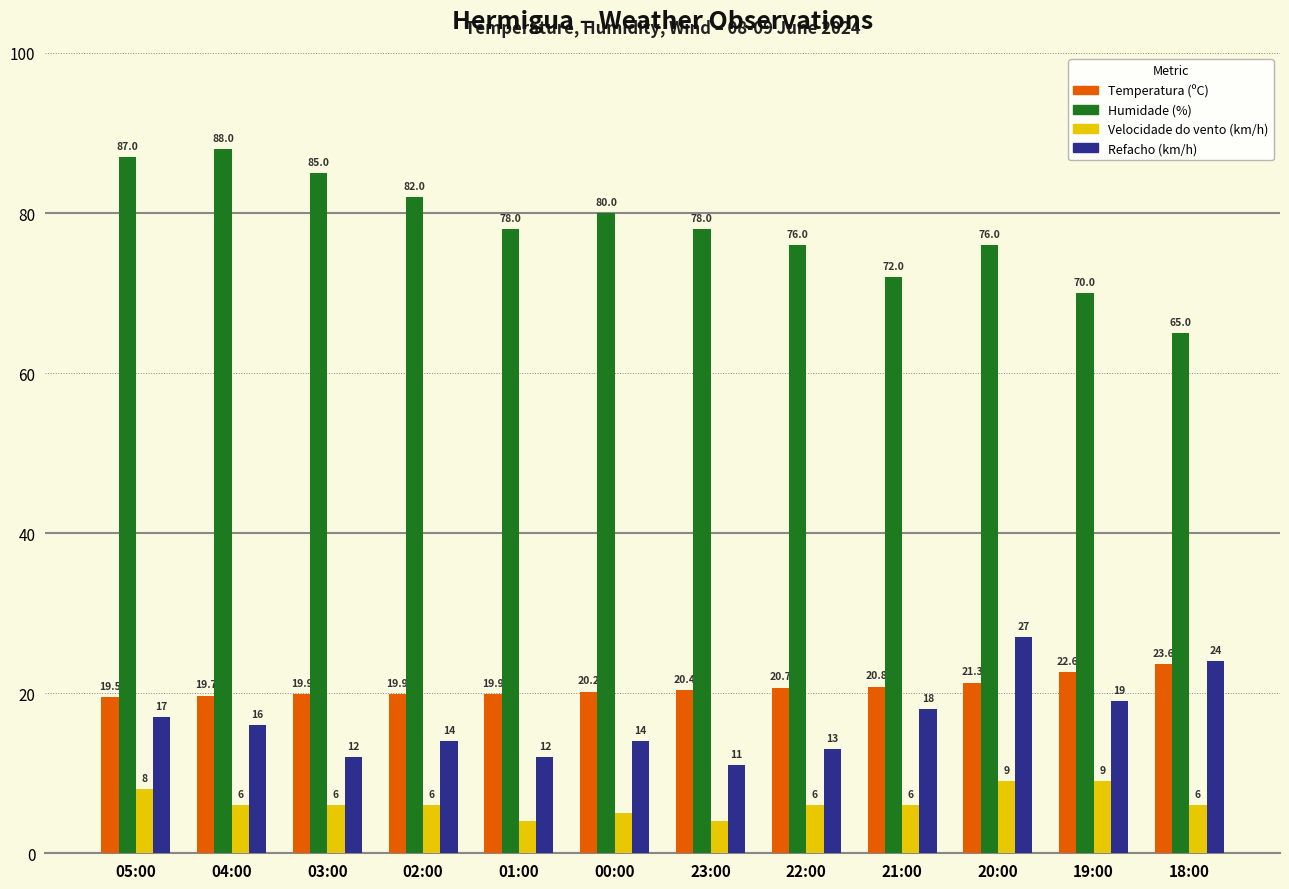

List the series in order of their peak value, lowest first.

Velocidade do vento (km/h), Temperatura (ºC), Refacho (km/h), Humidade (%)